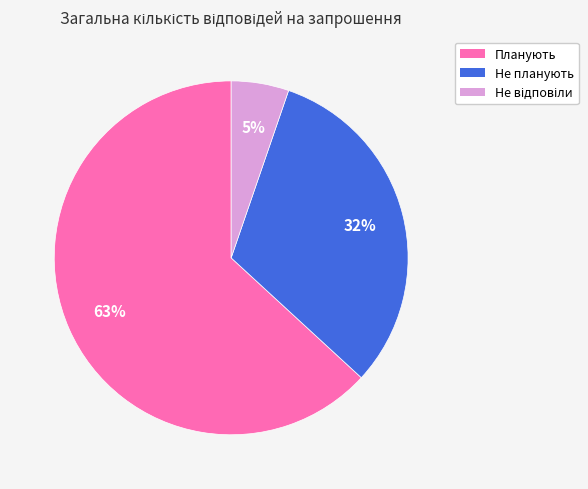

The Не планують slice represents 17% of the pie. True or false?

False